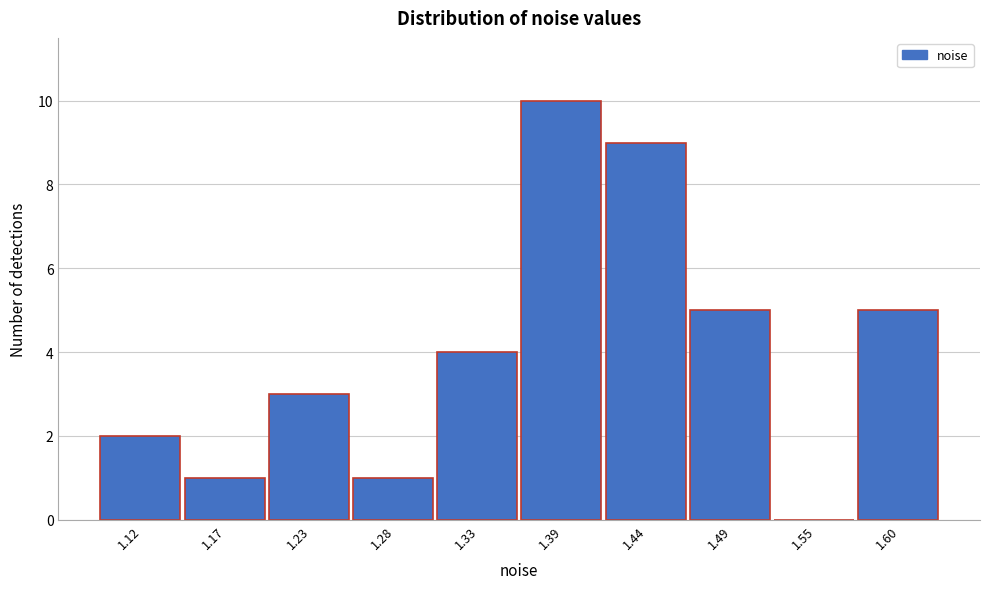

Reading left to right, what are all the values shown in this chart?

1.12=2	1.17=1	1.23=3	1.28=1	1.33=4	1.39=10	1.44=9	1.49=5	1.55=0	1.60=5